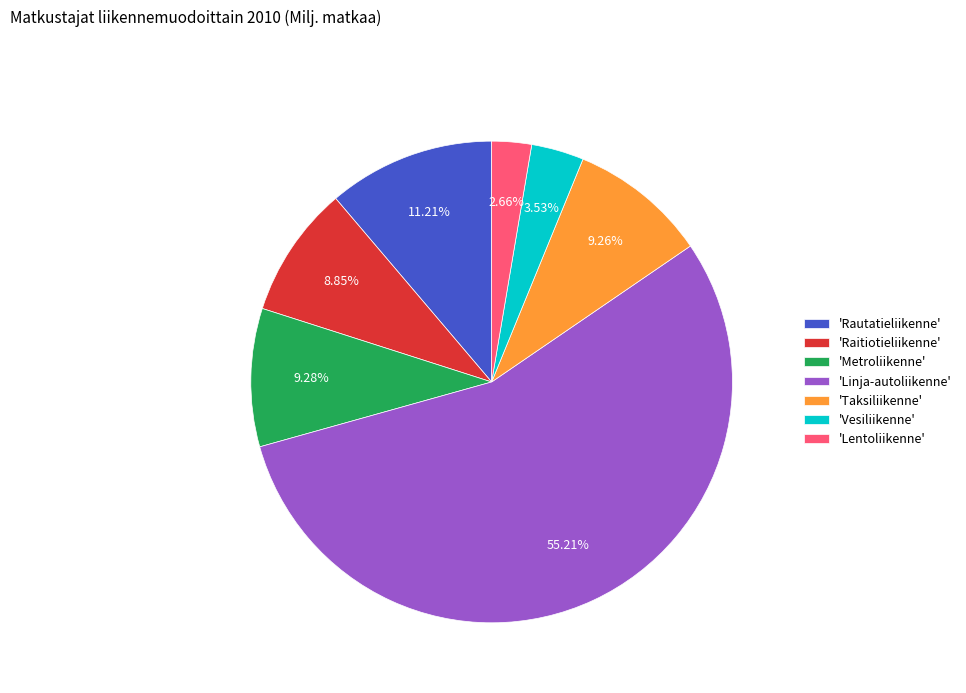

Do 'Lentoliikenne' and 'Metroliikenne' together represent more than half of the pie?

No